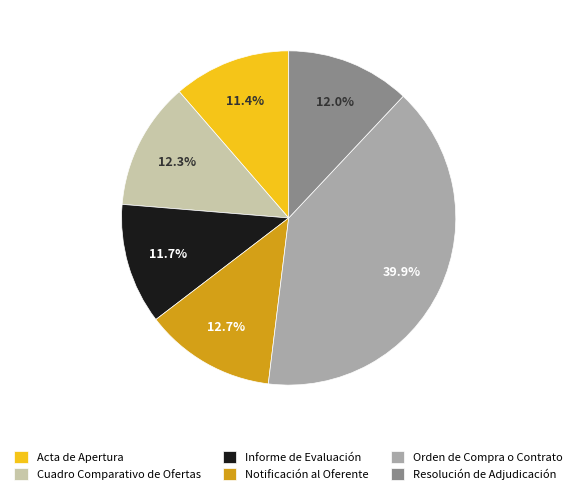

What percentage do Acta de Apertura and Cuadro Comparativo de Ofertas together represent?

23.7%